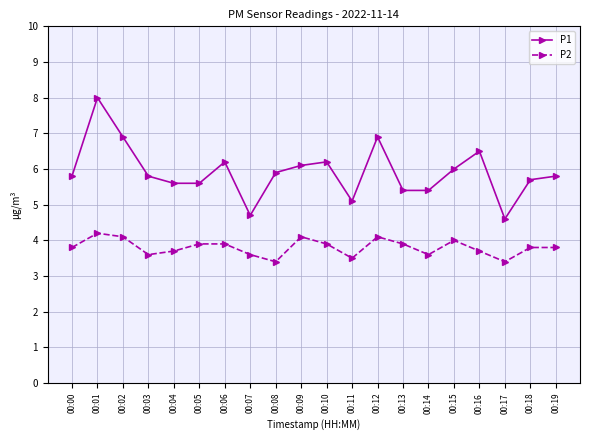

Reading left to right, transcribe all the data shown in this chart.

P1: 00:00=5.8	00:01=8.0	00:02=6.9	00:03=5.8	00:04=5.6	00:05=5.6	00:06=6.2	00:07=4.7	00:08=5.9	00:09=6.1	00:10=6.2	00:11=5.1	00:12=6.9	00:13=5.4	00:14=5.4	00:15=6.0	00:16=6.5	00:17=4.6	00:18=5.7	00:19=5.8
P2: 00:00=3.8	00:01=4.2	00:02=4.1	00:03=3.6	00:04=3.7	00:05=3.9	00:06=3.9	00:07=3.6	00:08=3.4	00:09=4.1	00:10=3.9	00:11=3.5	00:12=4.1	00:13=3.9	00:14=3.6	00:15=4.0	00:16=3.7	00:17=3.4	00:18=3.8	00:19=3.8